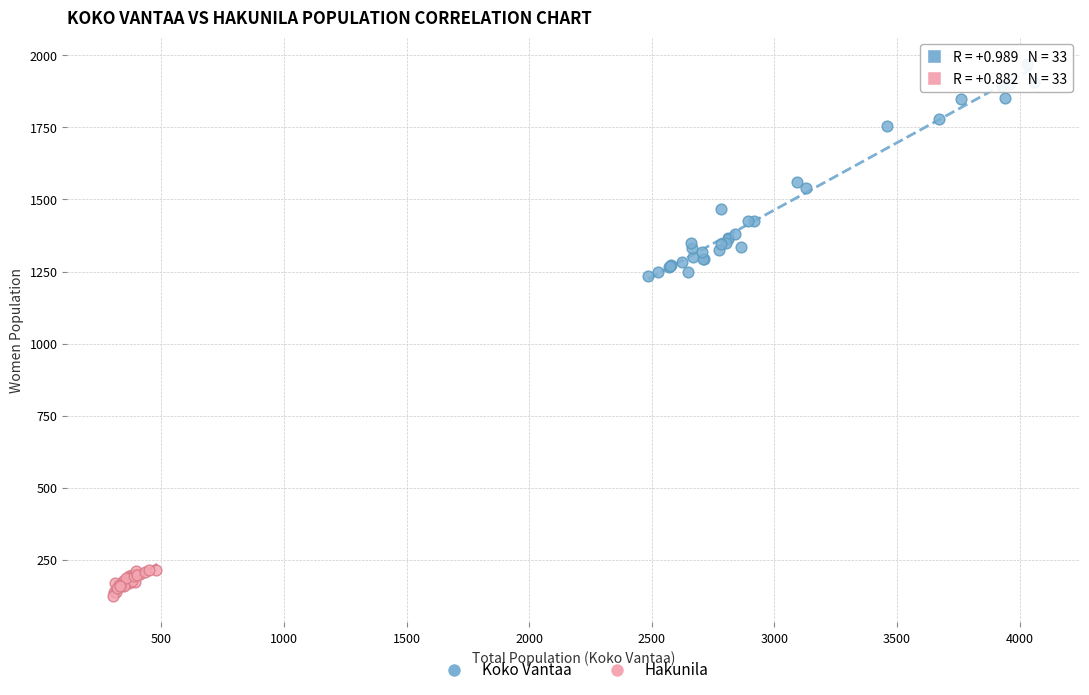

Which series contains the lowest Y value?

Hakunila